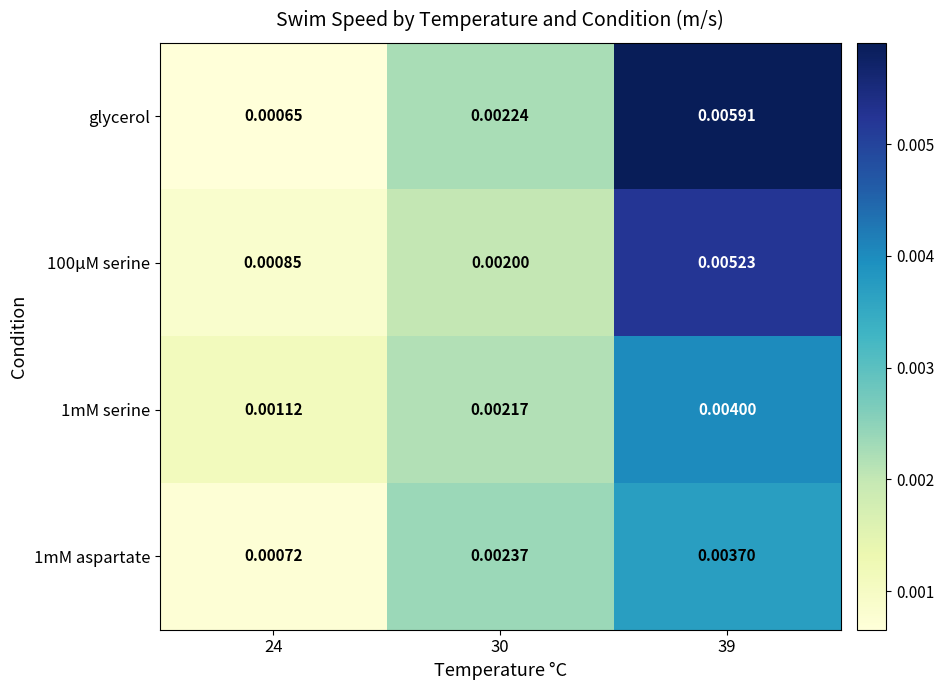

Which series has the largest range (max minus min)?

glycerol